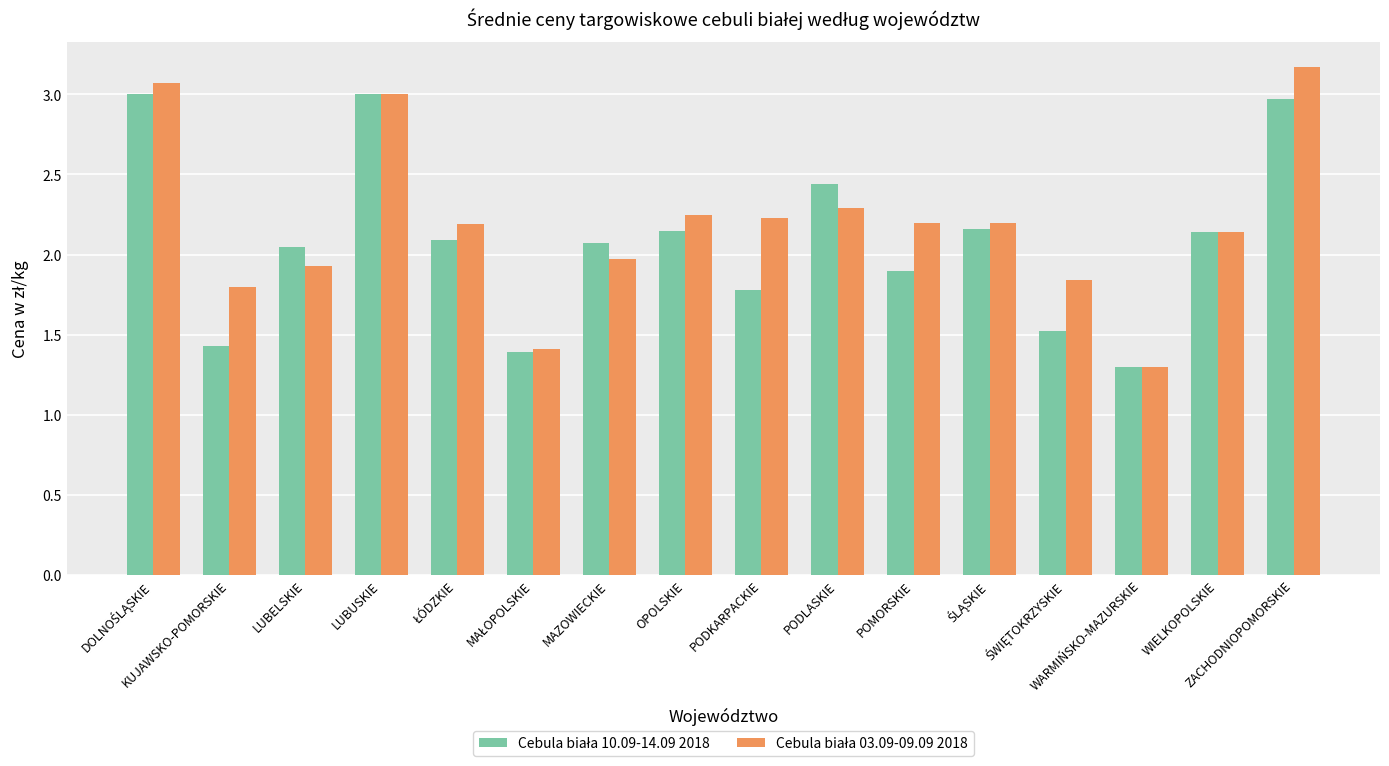

How many groups of bars are there?

16